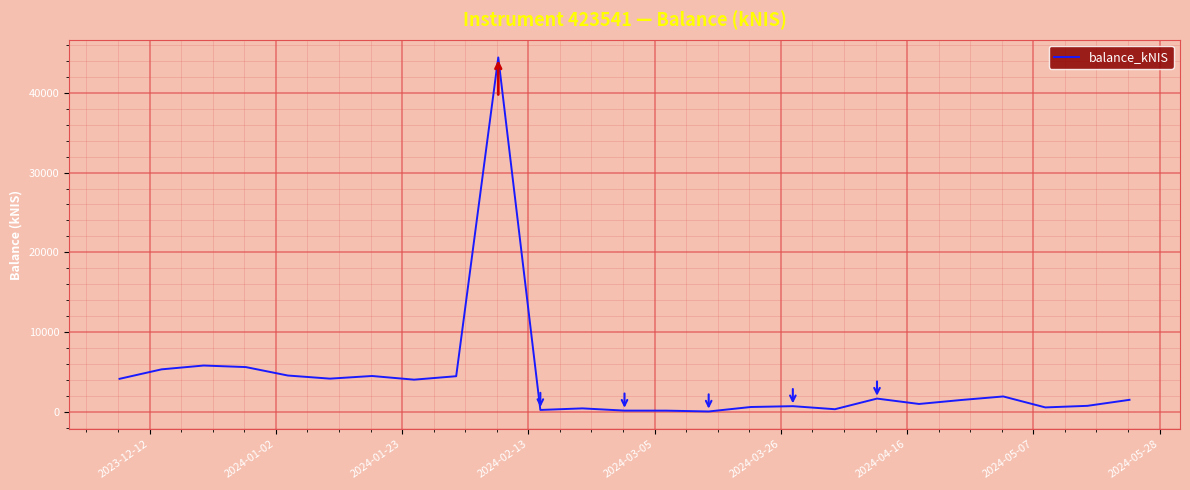

What is the difference between the maximum and minimum values?

44413.4